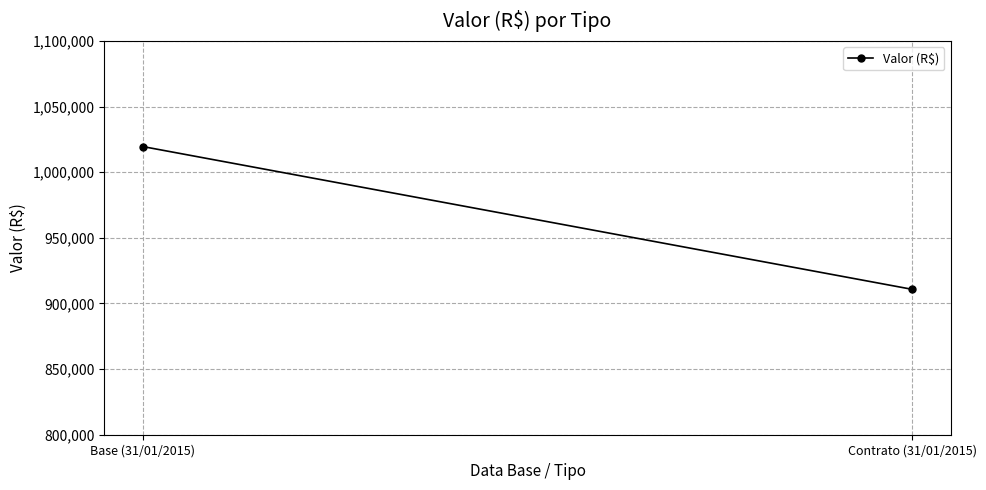

Where is the data nearest to the value 965128?

Contrato (31/01/2015)